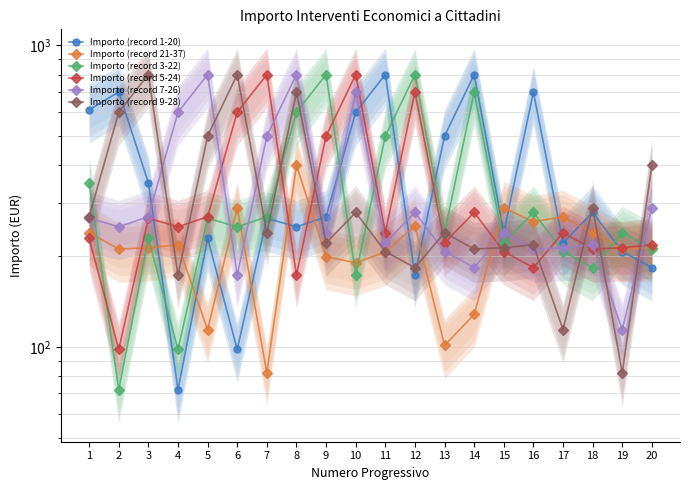

Where do Importo (record 3-22) and Importo (record 9-28) first cross each other?

1 and 2